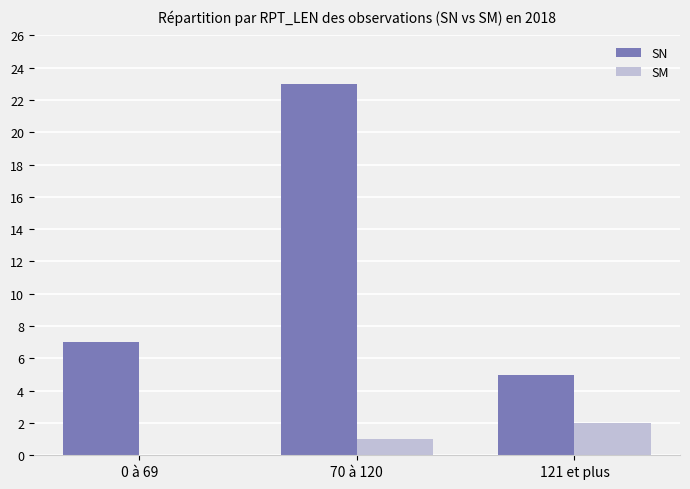

The value of SM at 121 et plus is 2. True or false?

True